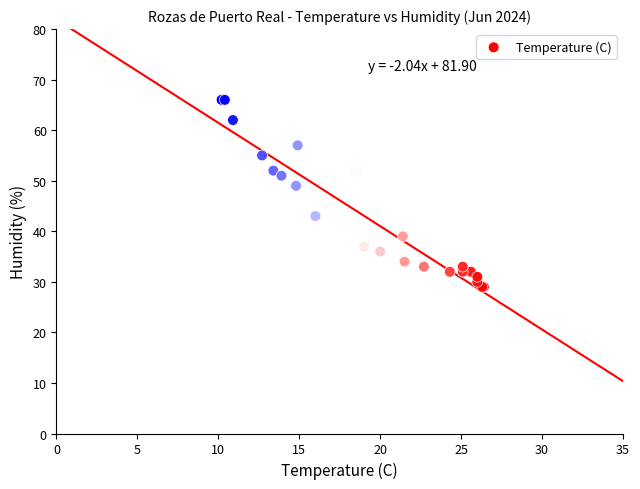

What Y value in the scatter plot is closest to 47?

49